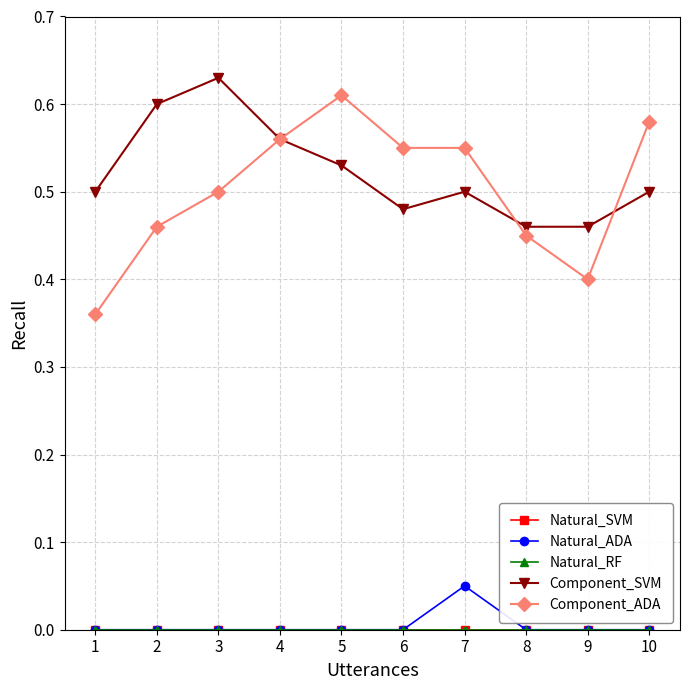

Is this an area chart (filled region under the line)?

No